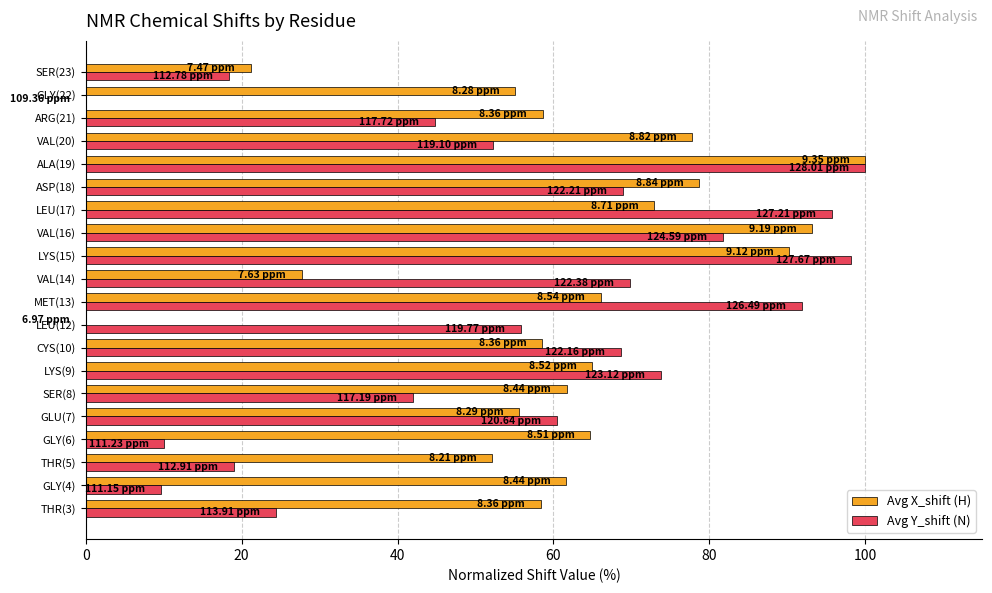

Which series has the largest total across all categories?

Avg X_shift (H)